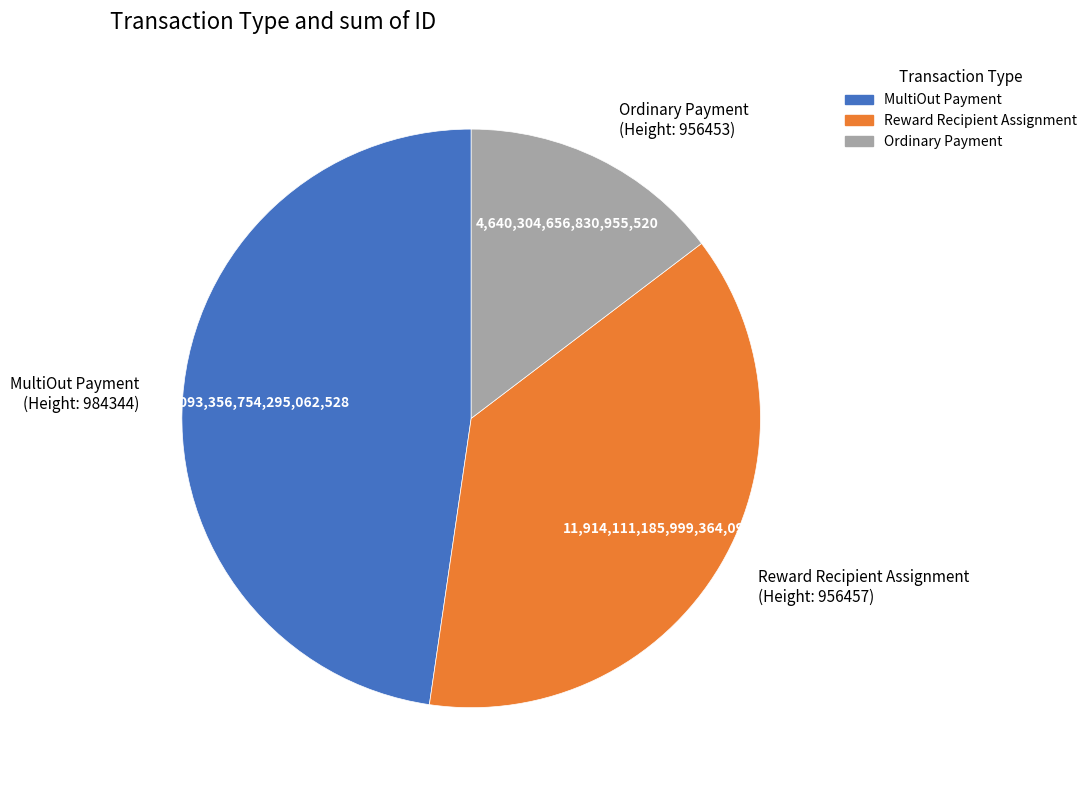

What is the ratio of the value at Reward Recipient Assignment (Height: 956457) to the value at Ordinary Payment (Height: 956453)?

2.6